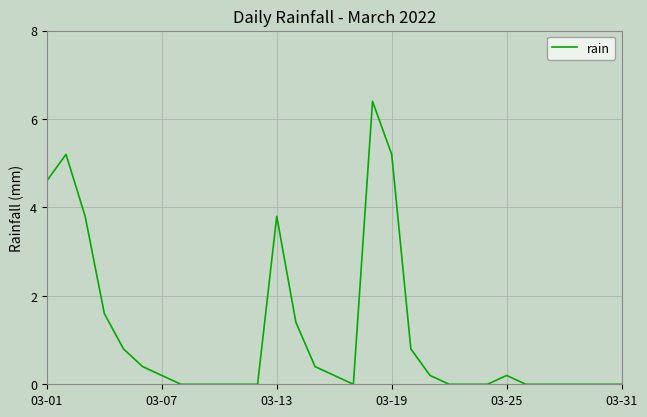

Is this an area chart (filled region under the line)?

No